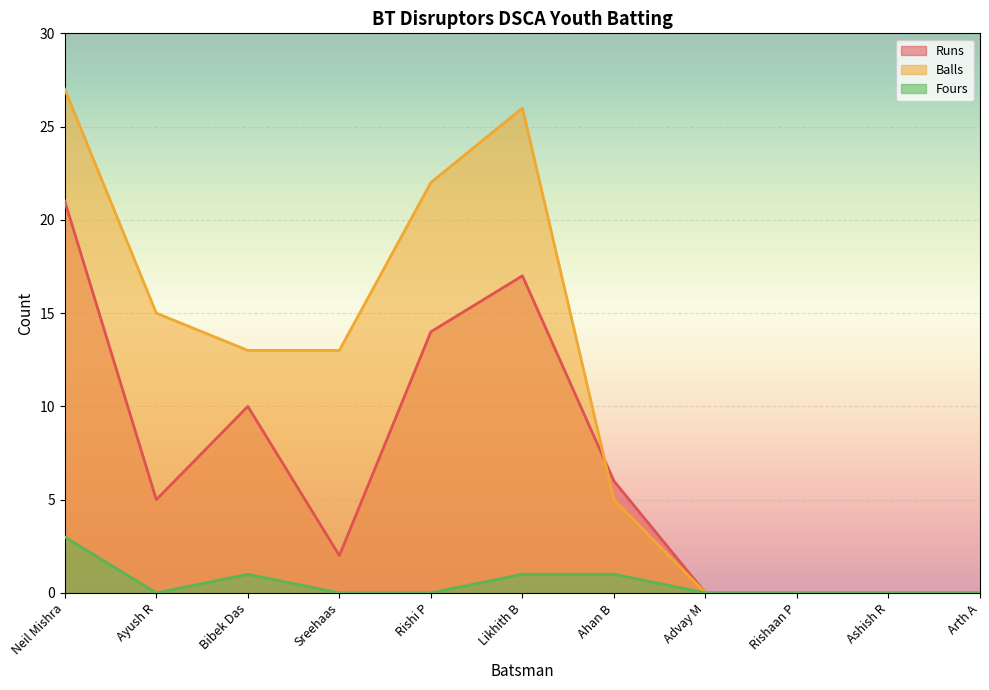

Is the value of Fours at Arth A greater than the value of Balls at Rishaan P?

No